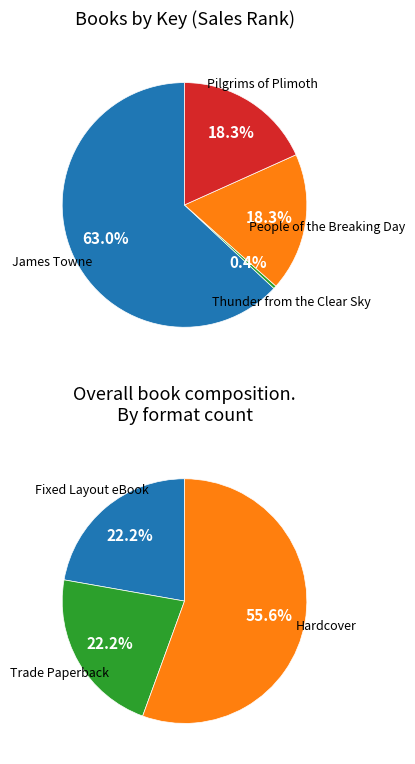

Rank the categories by value from highest to lowest.

James Towne, People of the Breaking Day, Pilgrims of Plimoth, Thunder from the Clear Sky